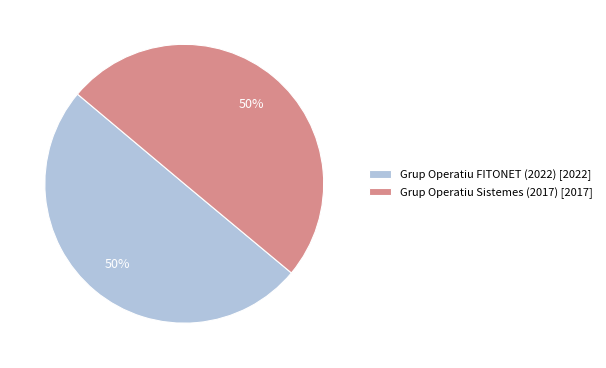

To the nearest percent, what portion does Grup Operatiu FITONET (2022) [2022] represent?

50%